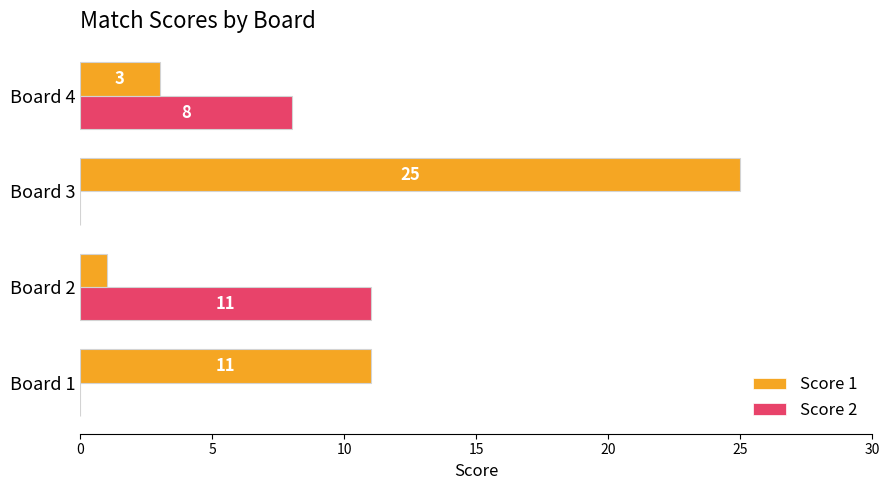

Which series changed the most between Board 1 and Board 3?

Score 1